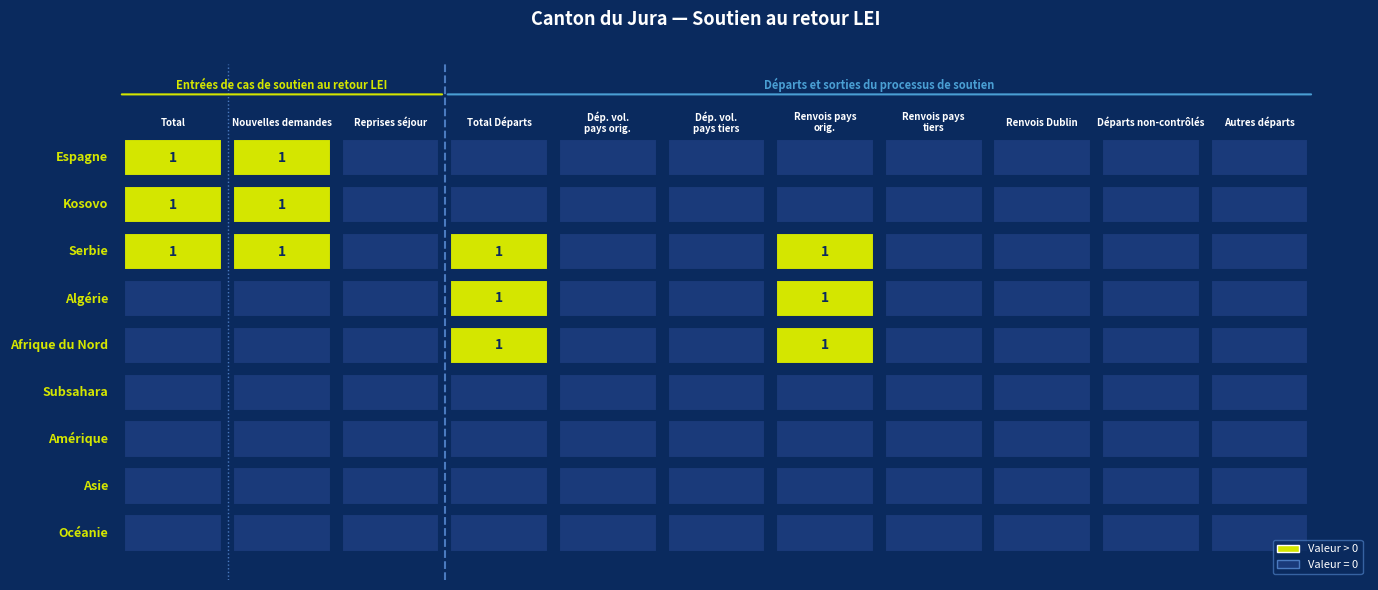

List the series in order of their peak value, highest first.

Espagne, Kosovo, Serbie, Algérie, Afrique du Nord, Subsahara, Amérique, Asie, Océanie